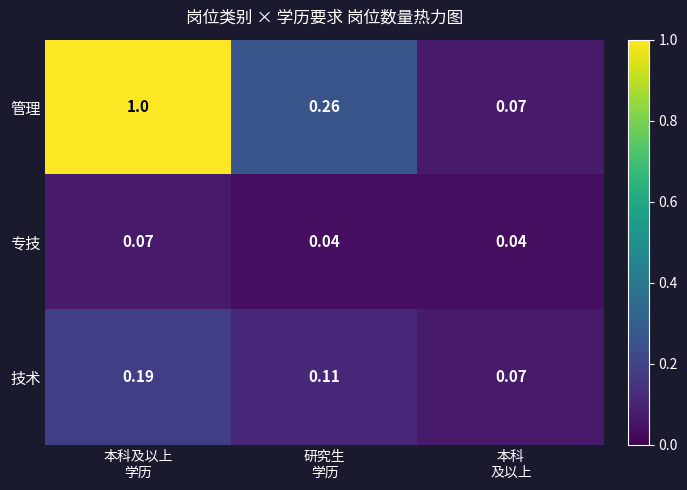

Which series has the largest total across all categories?

管理